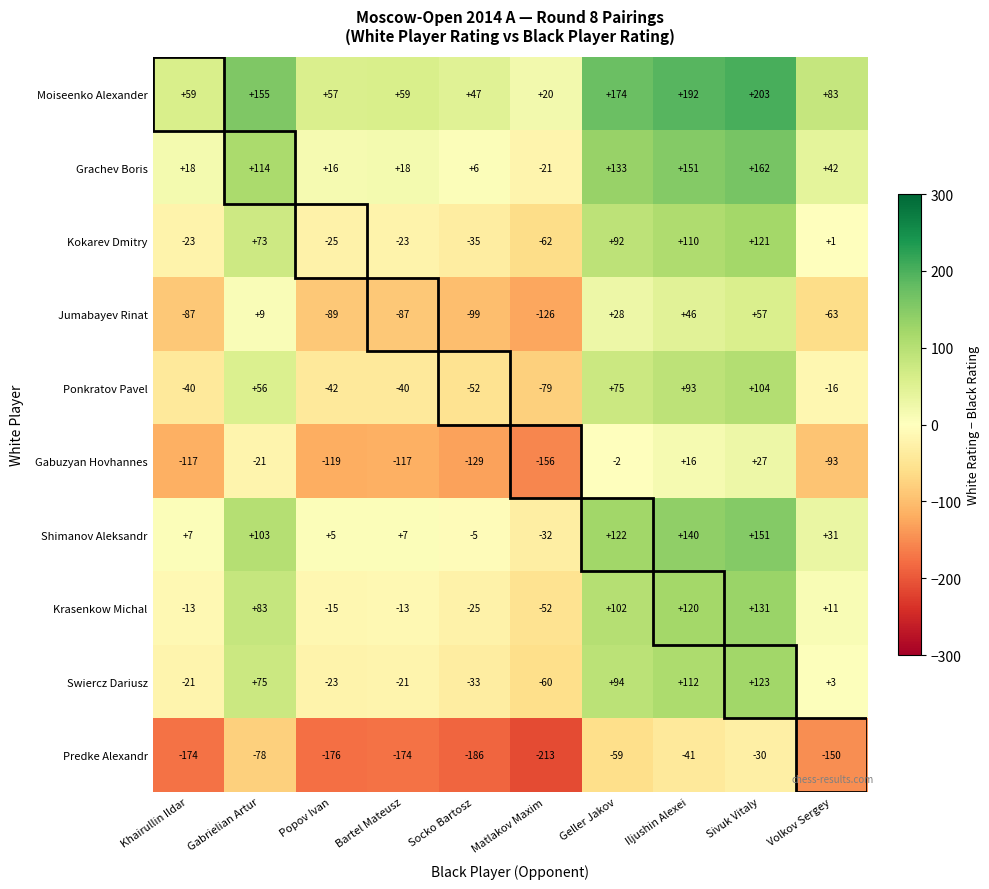

What is the total value across all series at Khairullin Ildar?

-391